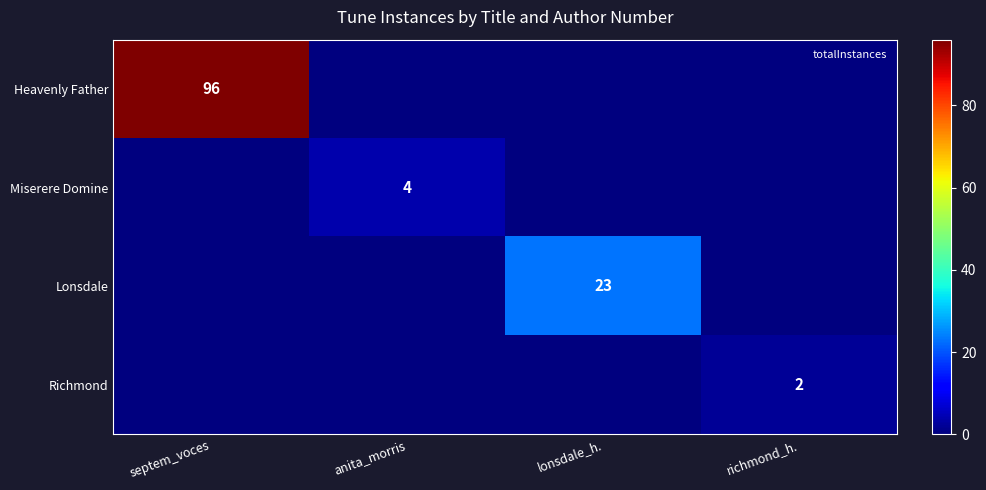

True or false: Miserere Domine has a value of 4 at anita_morris.

True